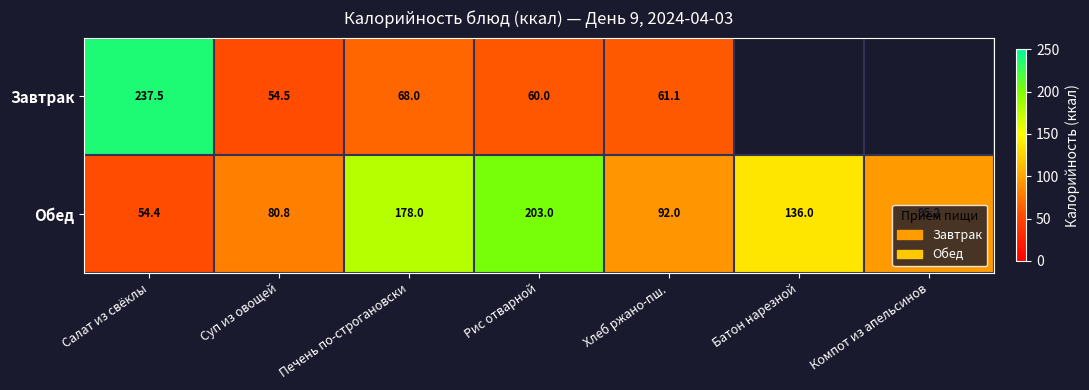

Count the number of categories in the chart.

7